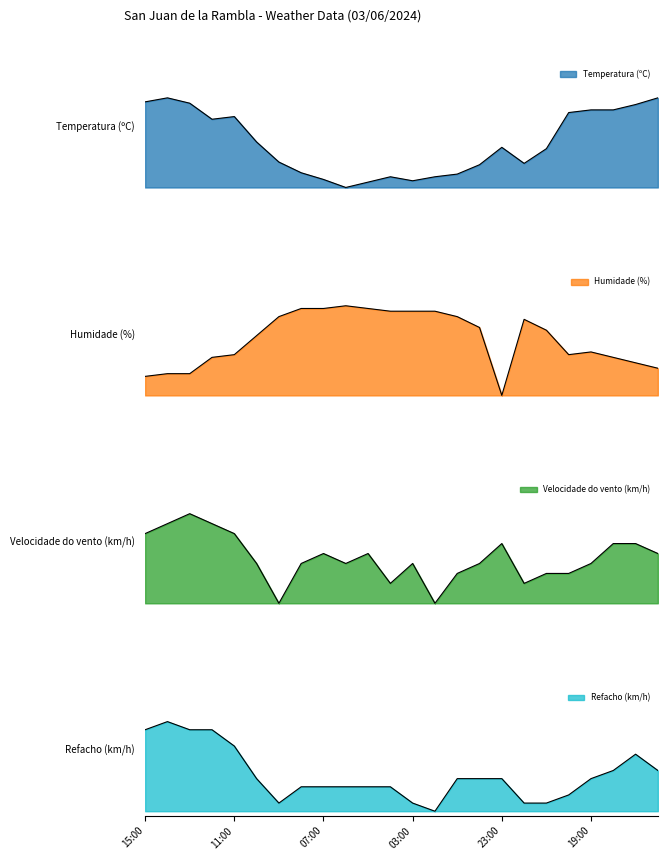

What is the average value of the Temperatura (ºC) series?

0.5